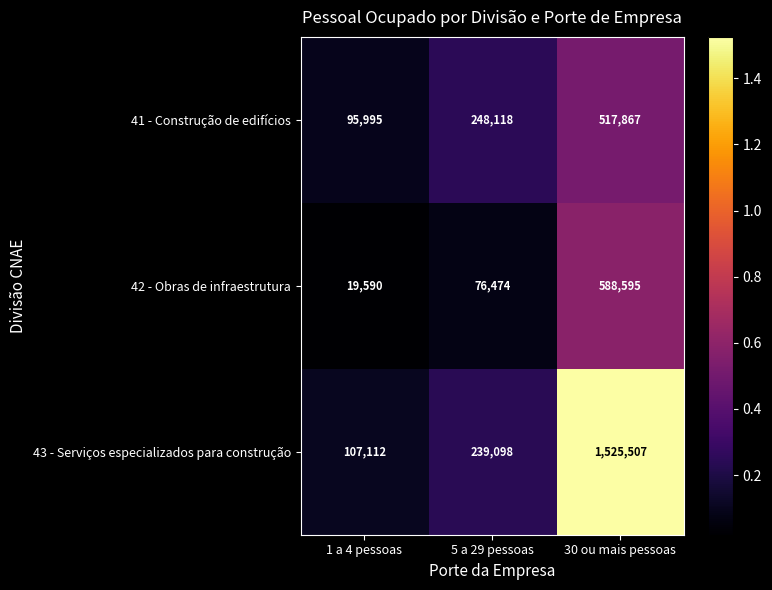

What is the difference between the highest and lowest values at 1 a 4 pessoas?

87522